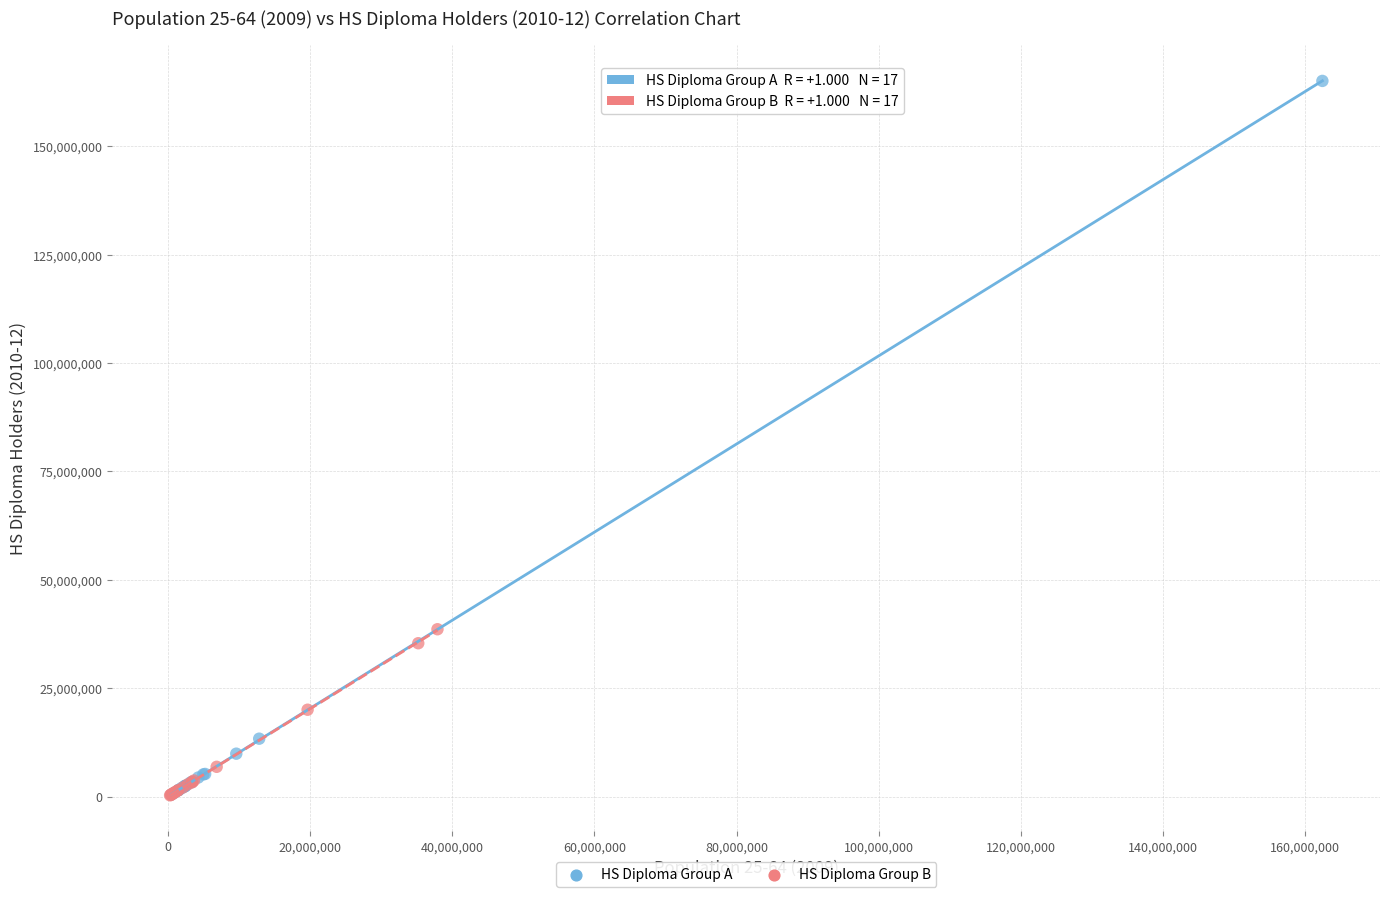

Which series reaches the maximum Y coordinate?

HS Diploma Group A